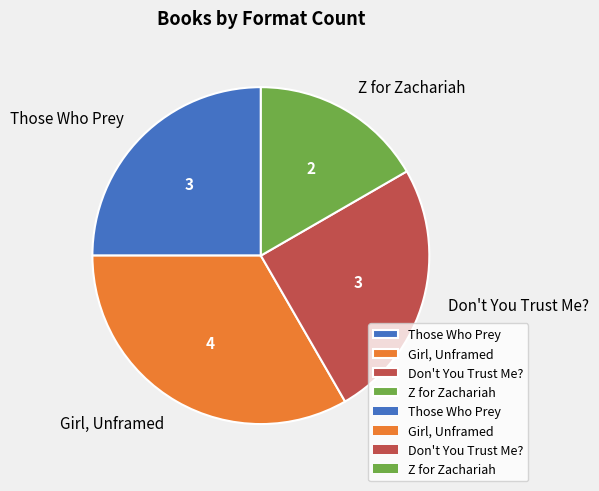

What is the smallest slice in the pie chart?

Z for Zachariah